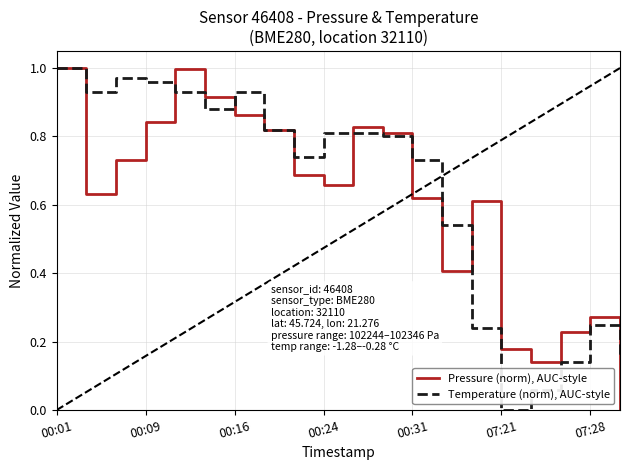

List the series in order of their overall mean, lowest first.

Pressure (norm), AUC-style, Temperature (norm), AUC-style